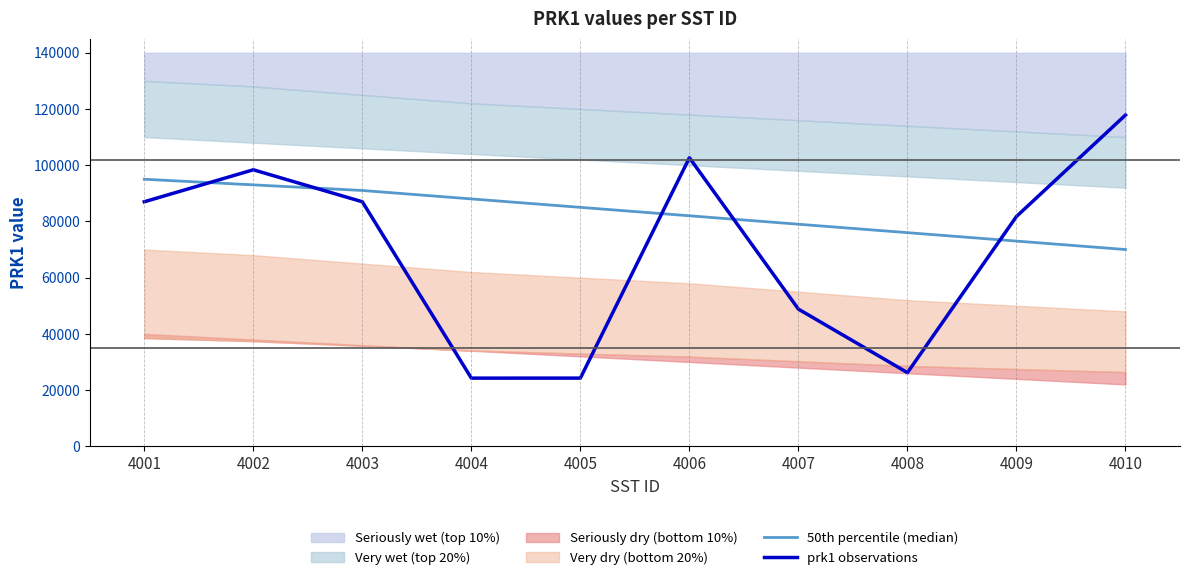

Reading right to left, transcribe all the data shown in this chart.

50th percentile (median): 4010=70000	4009=73000	4008=76000	4007=79000	4006=82000	4005=85000	4004=88000	4003=91000	4002=93000	4001=95000
prk1 observations: 4010=117838	4009=81760	4008=26204	4007=48801	4006=102652	4005=24260	4004=24252	4003=86983	4002=98361	4001=86991